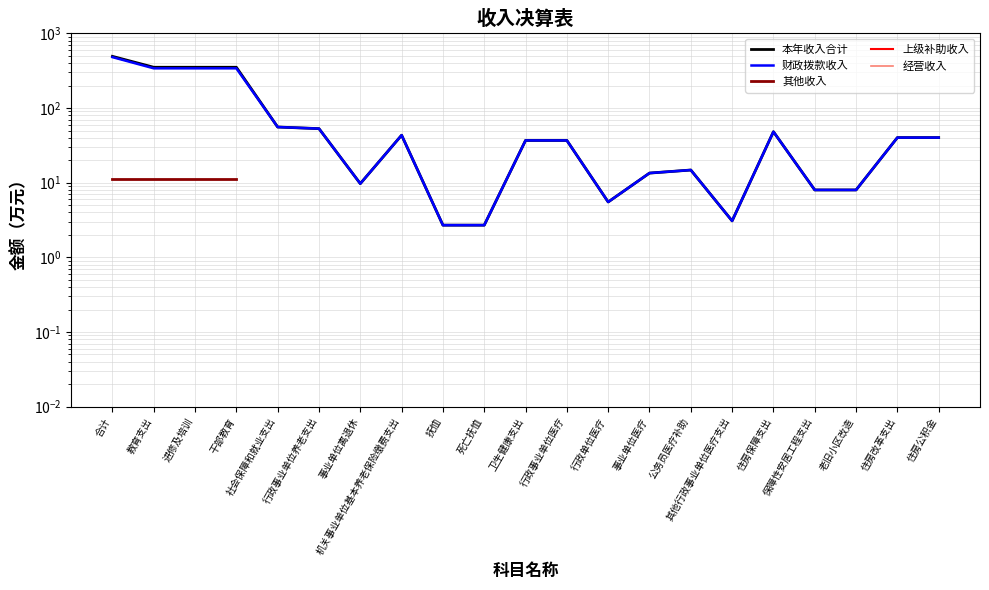

List the series in order of their peak value, highest first.

本年收入合计, 财政拨款收入, 其他收入, 上级补助收入, 经营收入